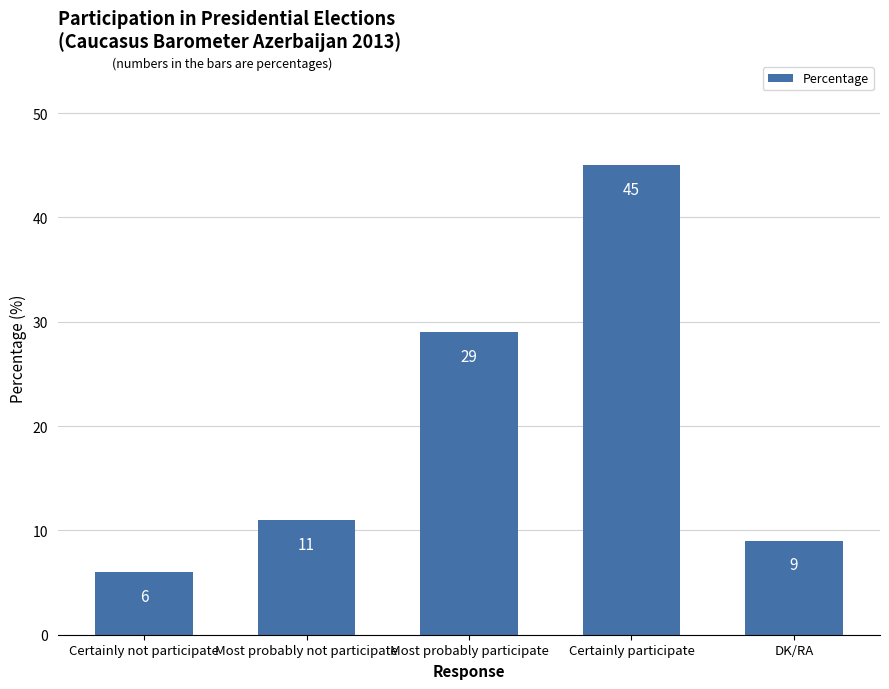

What is the value of the 5th bar from the left?

9